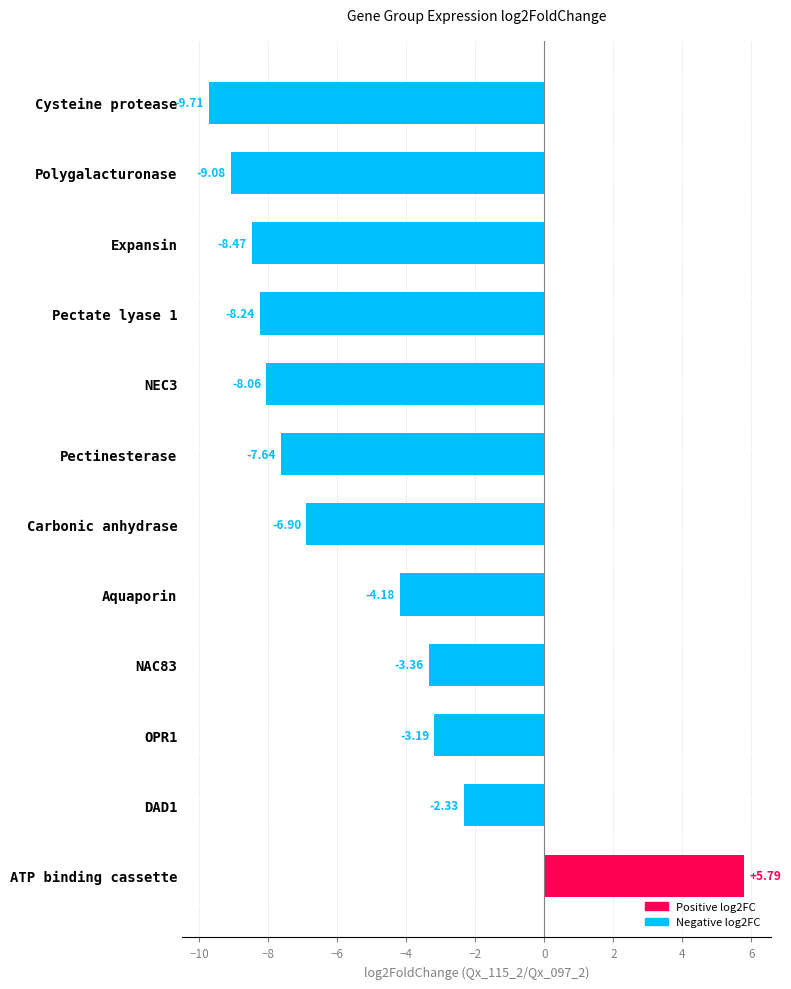

Count the number of values greater than -6.

5